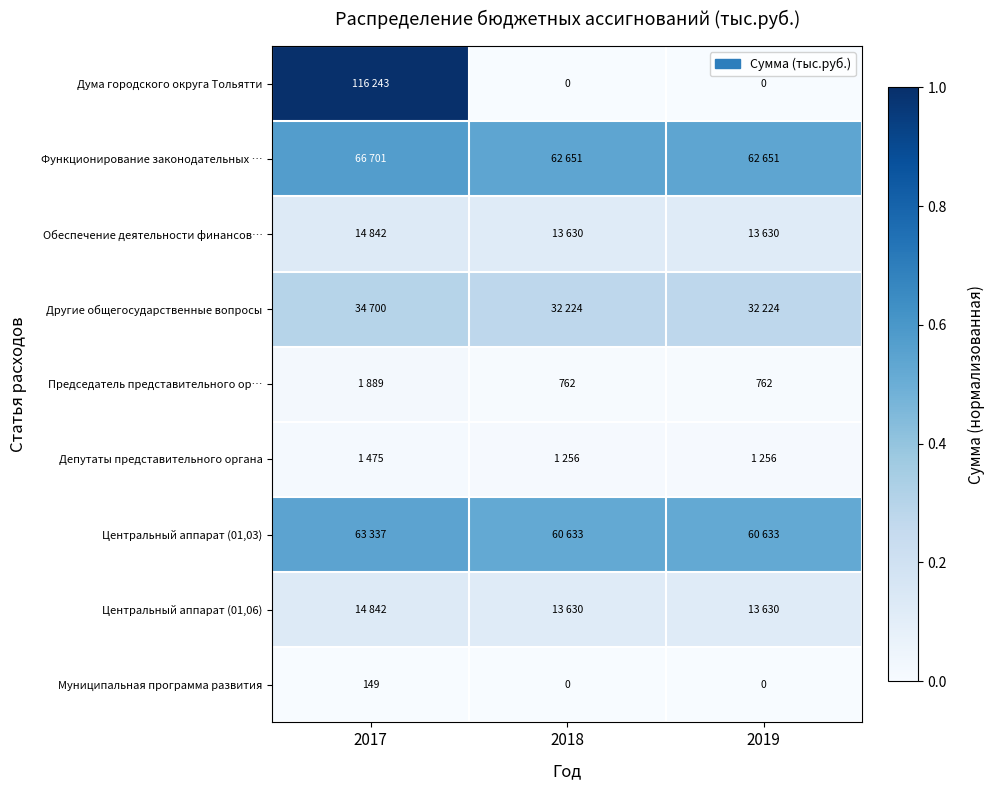

At how many categories does at least one series exceed 0?

3